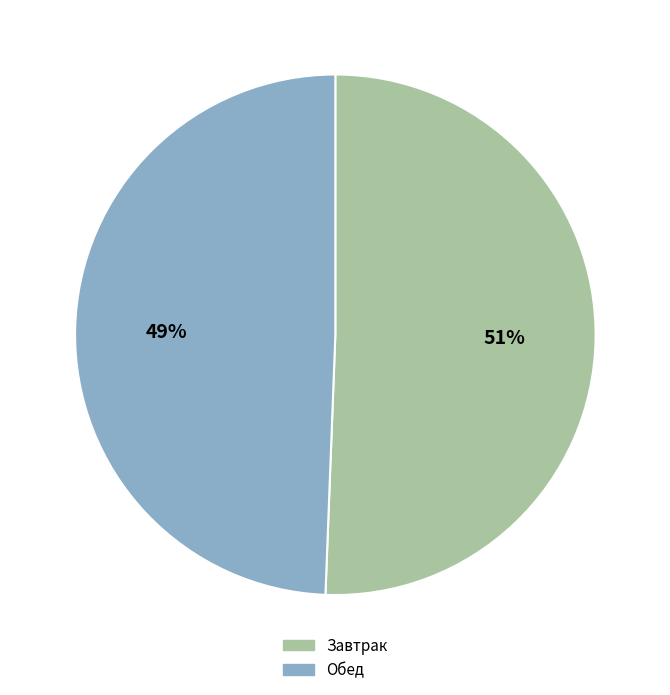

To the nearest percent, what portion does Обед represent?

49%